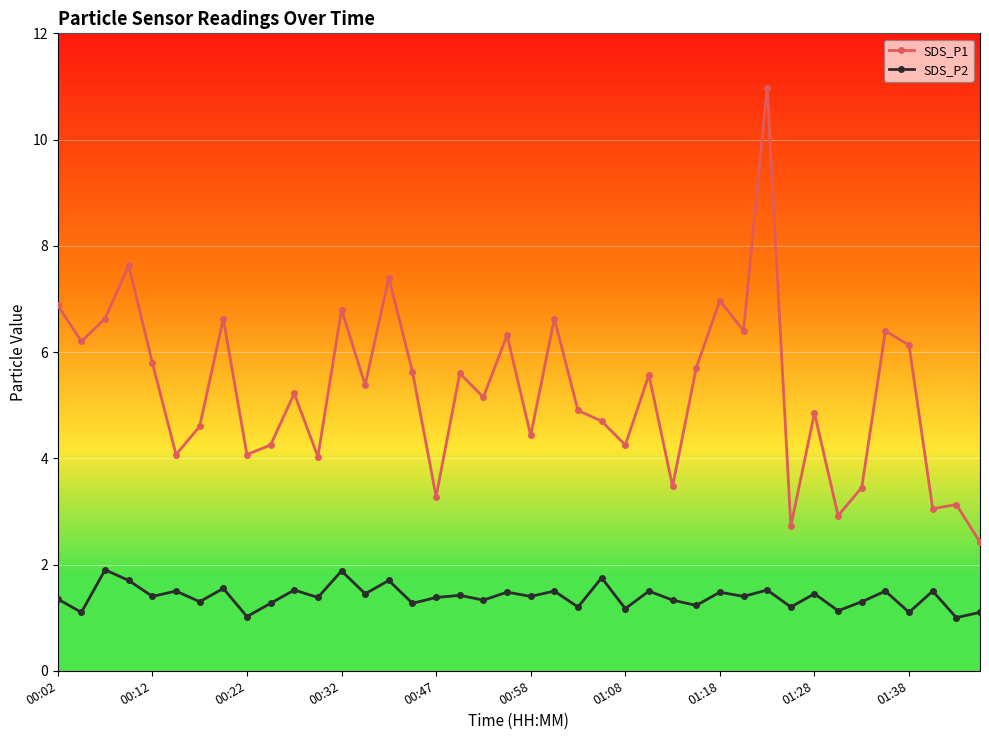

What is the smallest value displayed?

1.0